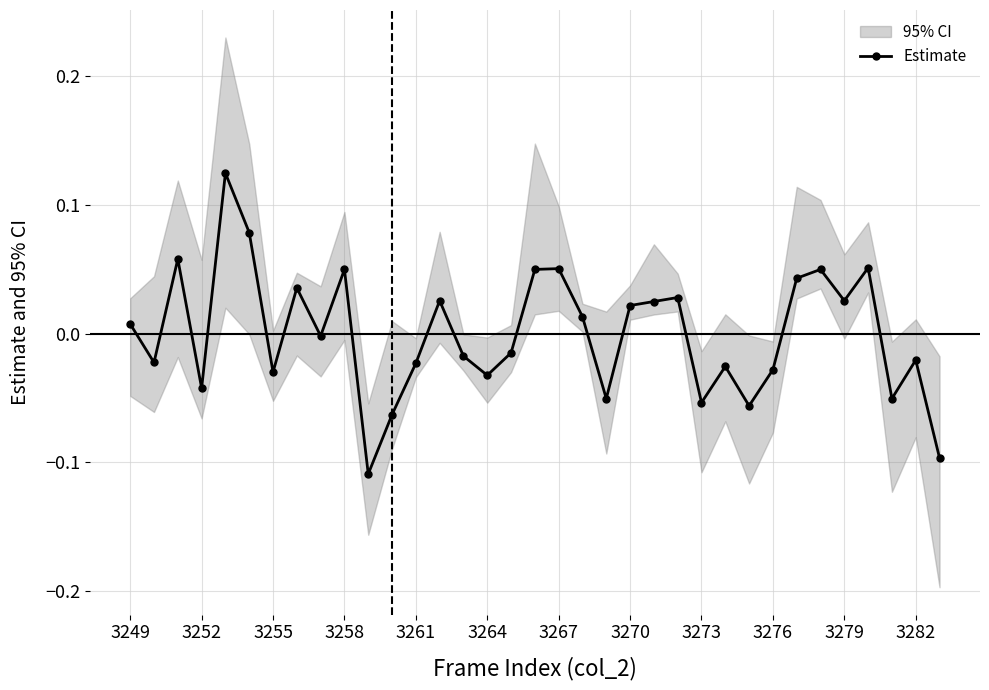

How many data points are less than 0?

18